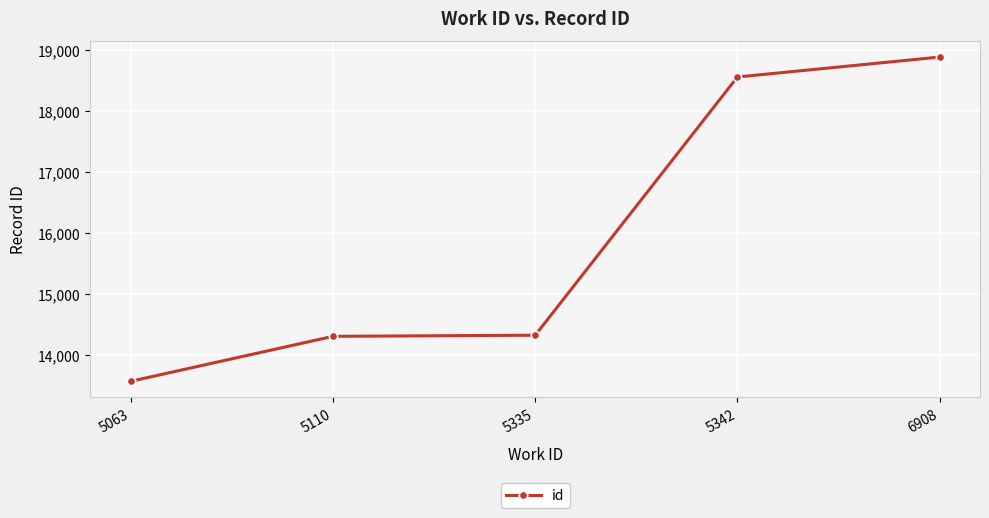

What is the ratio of the value at 6908 to the value at 5342?

1.0